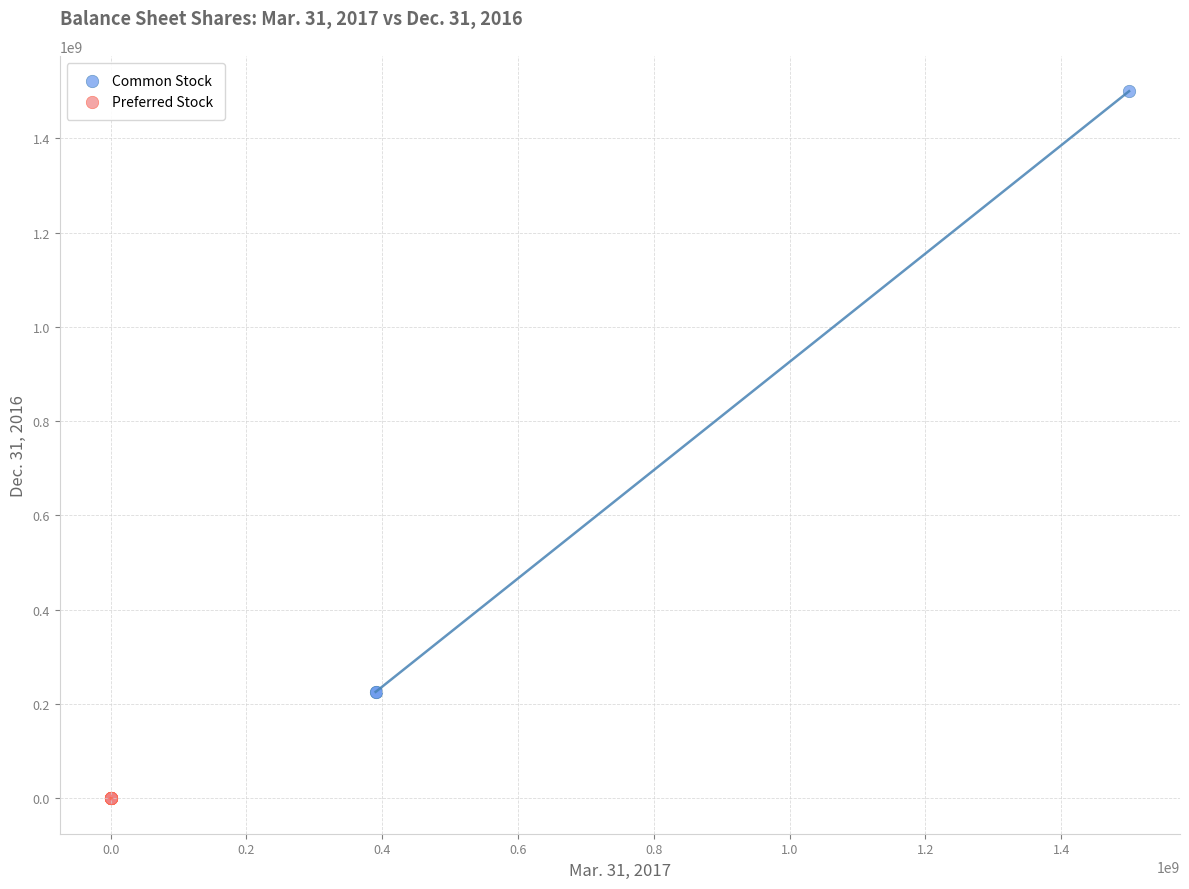

Which series contains the highest Y value?

Common Stock